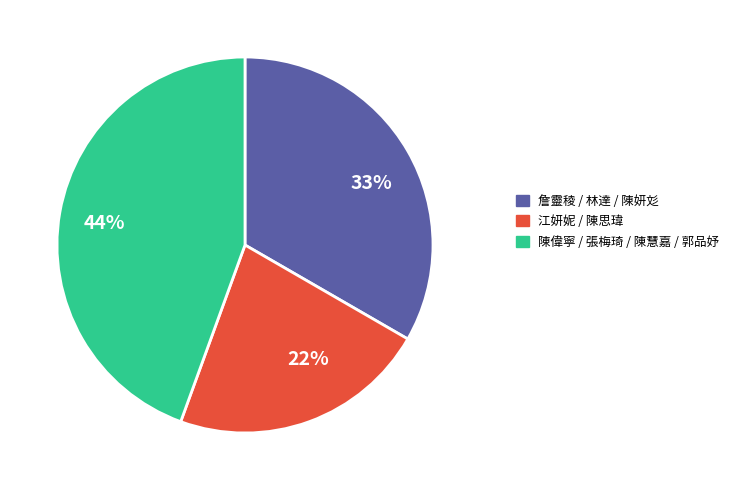

Does 江妍妮 / 陳思瑋 account for over 50% of the chart?

No